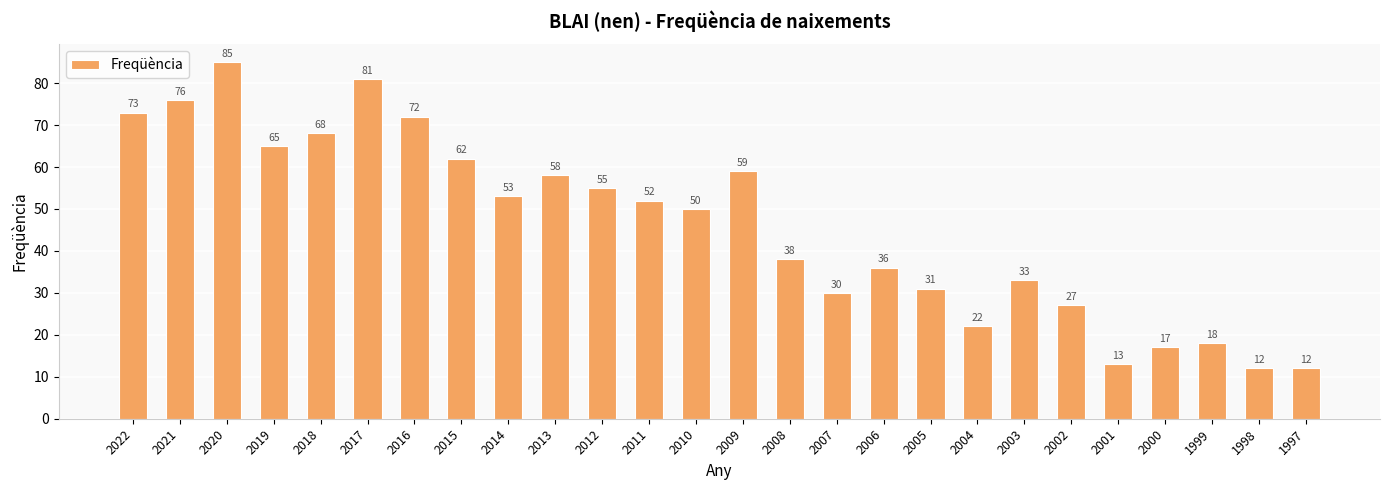

What is the change in value from 2020 to 1997?

-73